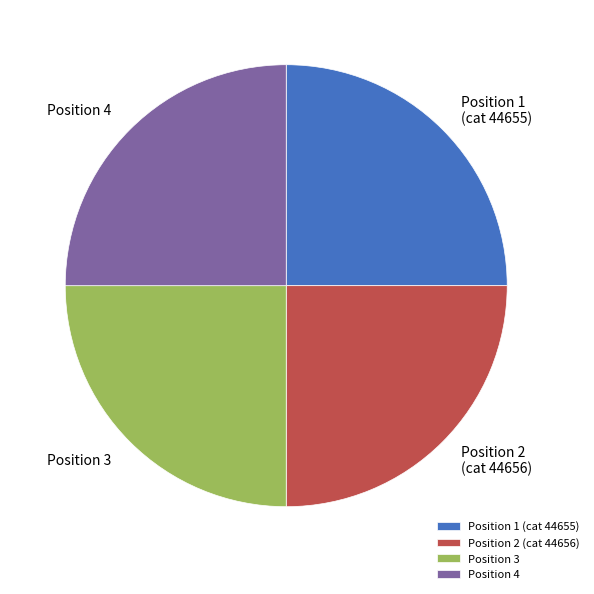

What is the ratio of the value at Position 1 (cat 44655) to the value at Position 2 (cat 44656)?

1.0